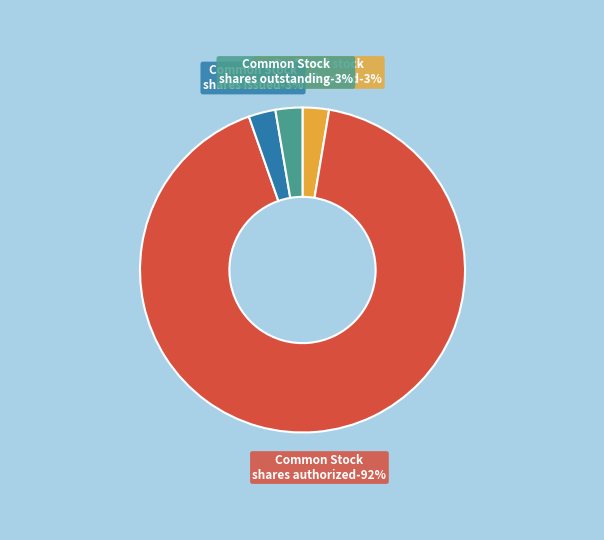

What percentage is the Preferred stock
shares authorized slice, to the nearest percent?

3%